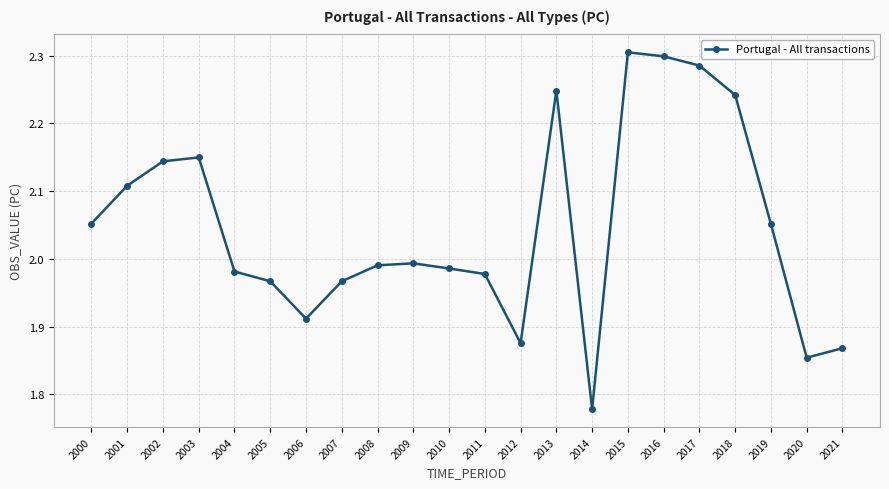

The value at 2015 is 2.3. True or false?

True